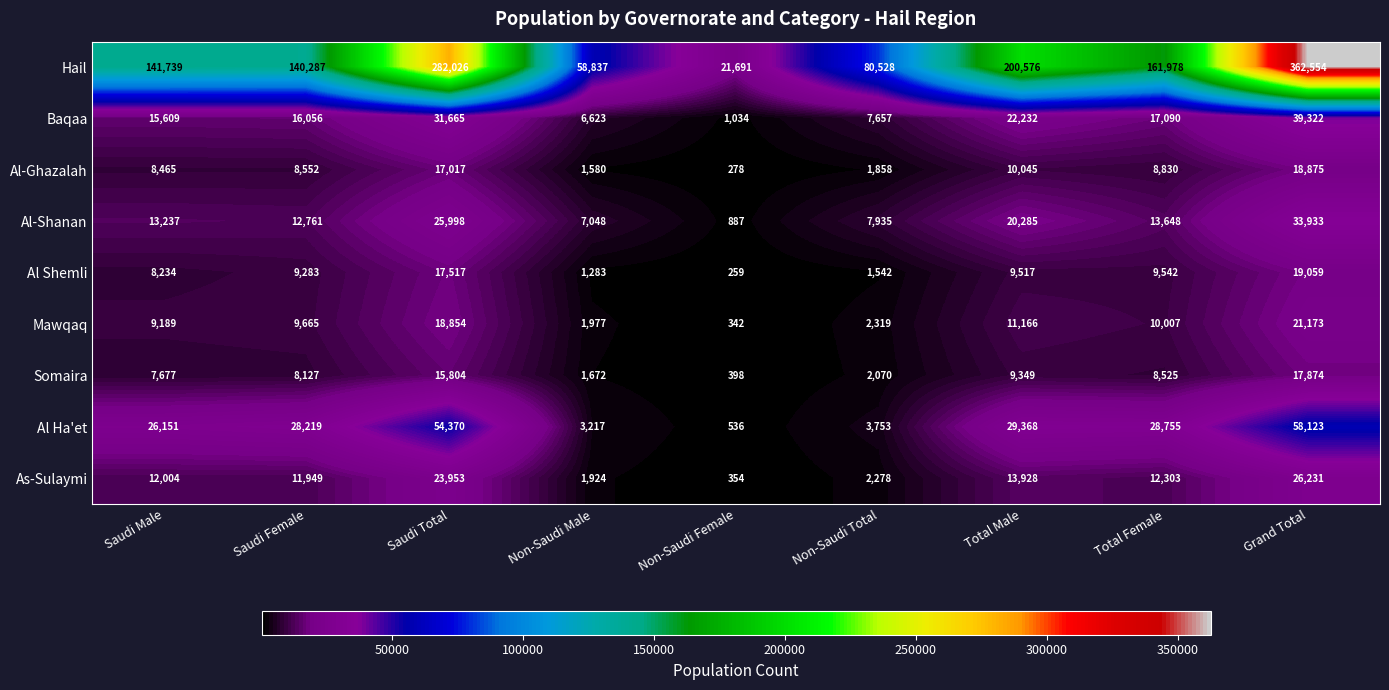

What is the total value across all series at Saudi Female?

244899